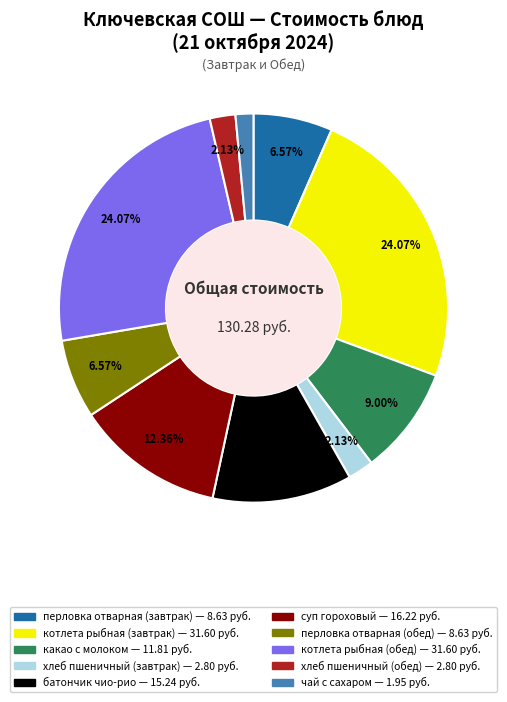

Is the sum of хлеб пшеничный (завтрак) and хлеб пшеничный (обед) greater than half?

No